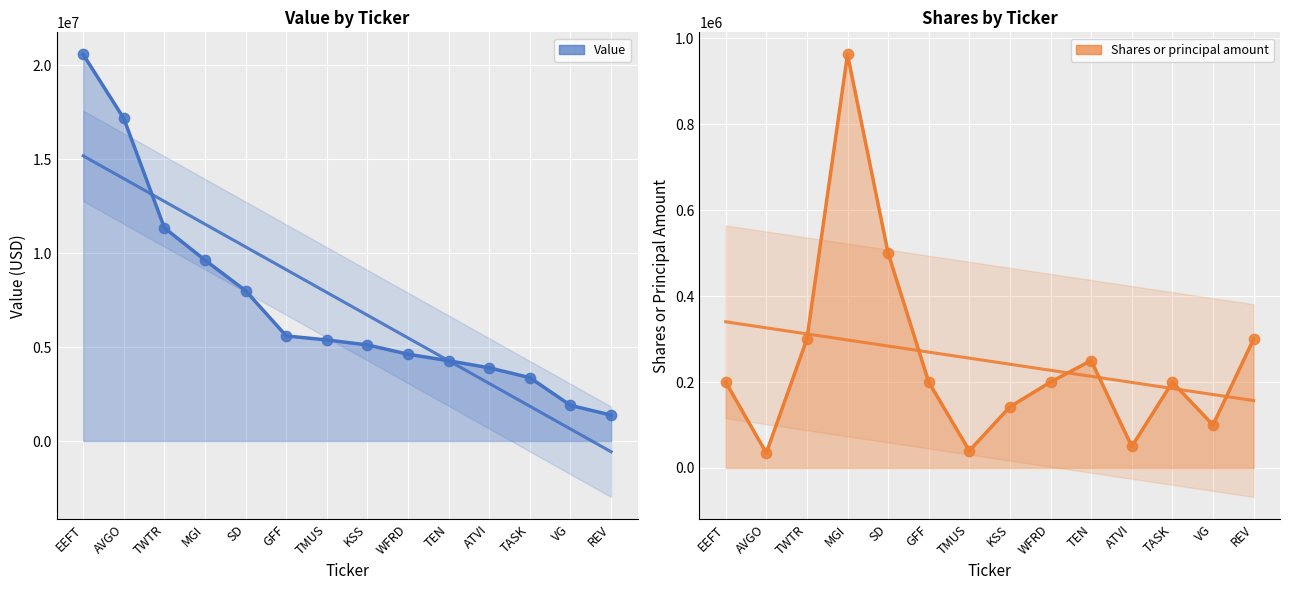

At how many categories does at least one series exceed 2534226?

12